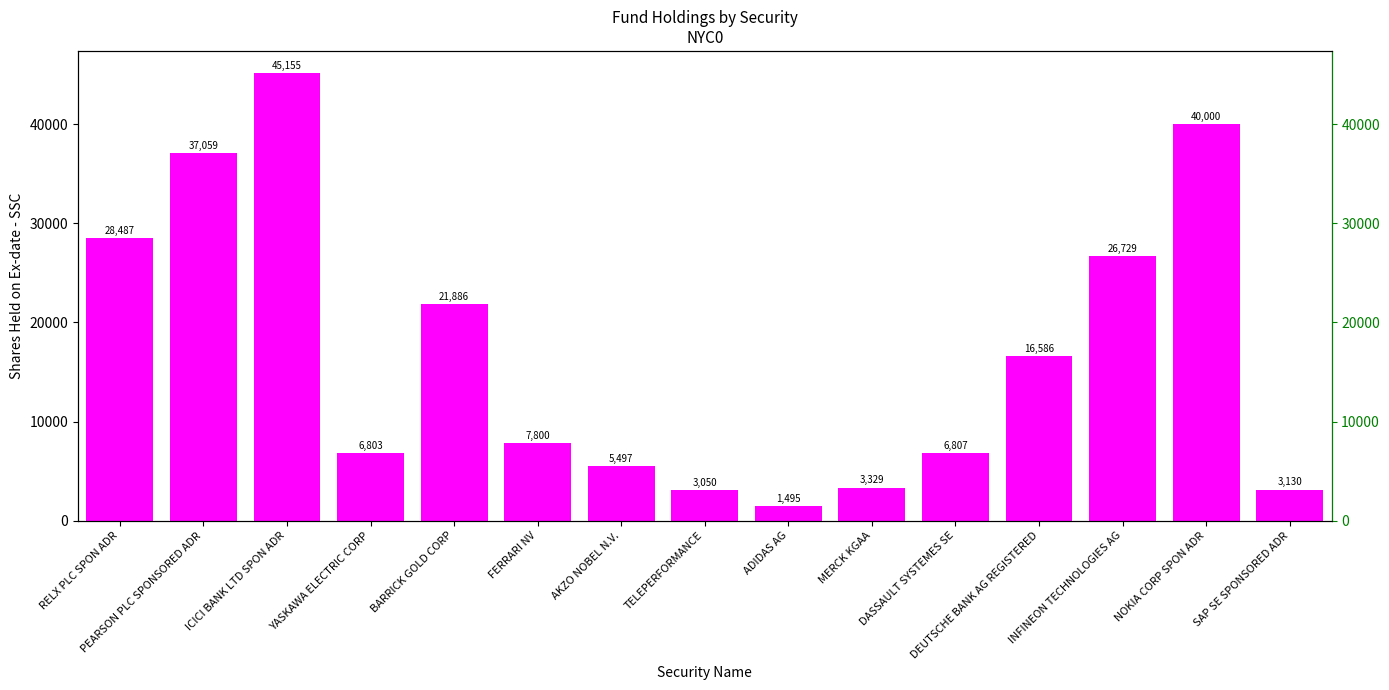

What is the label of the 6th bar from the right?

MERCK KGAA